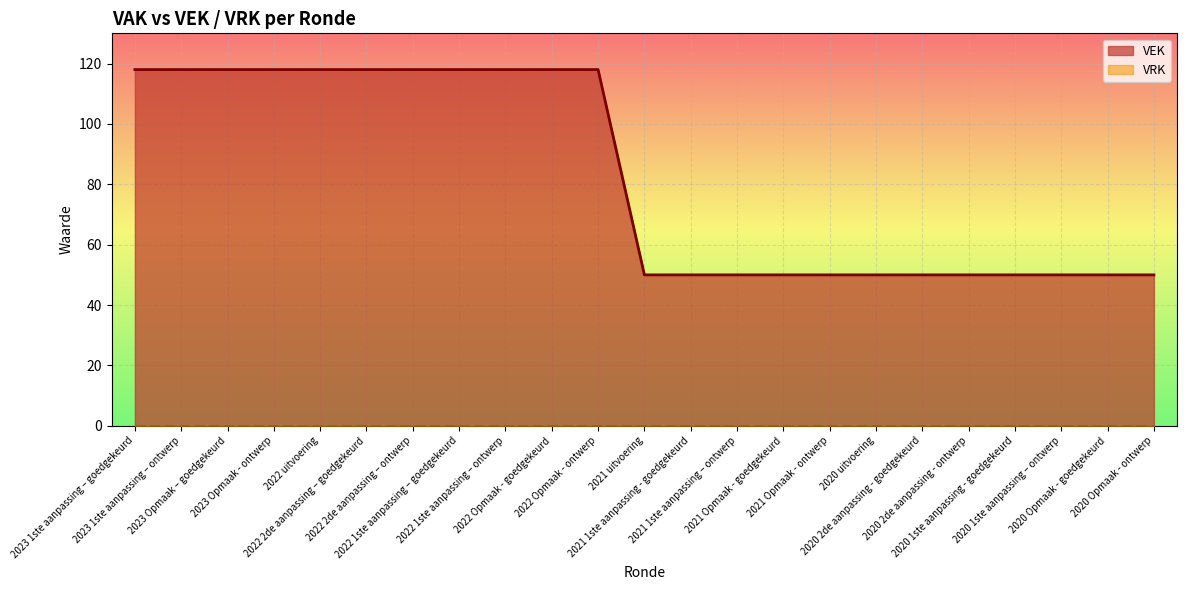

What is the difference between the second highest and minimum values?

68